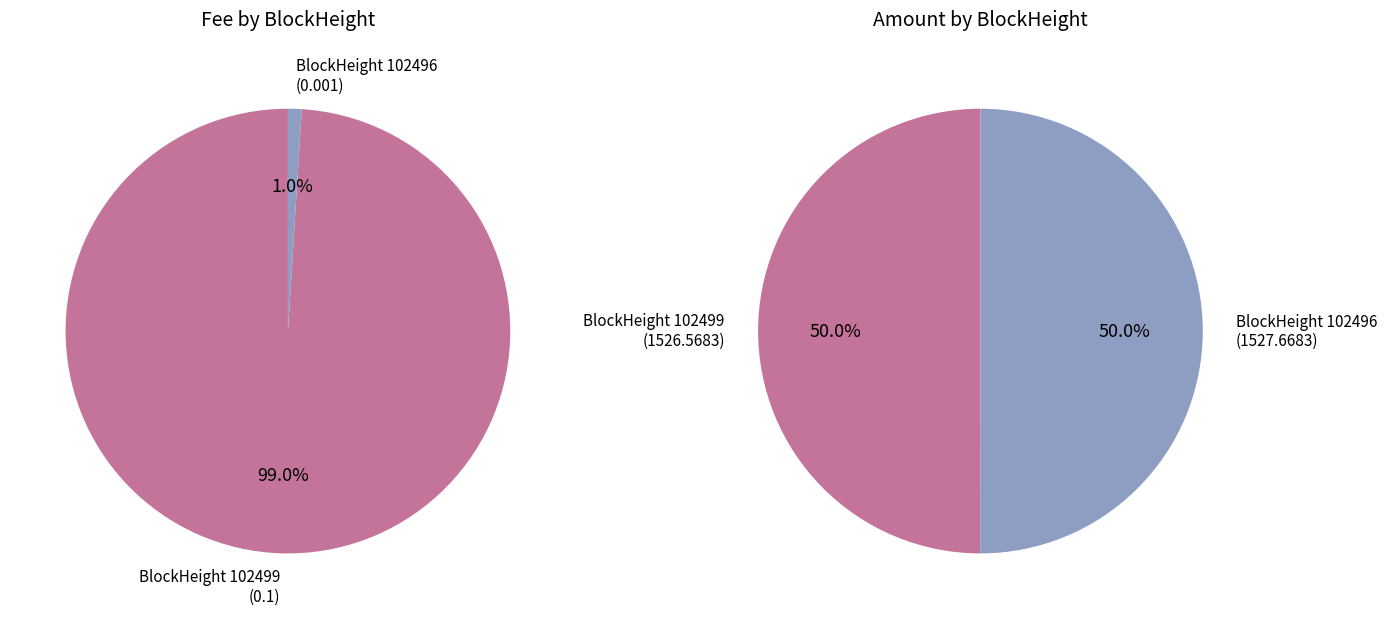

Combined, do 102496 and 102499 account for over 50%?

Yes